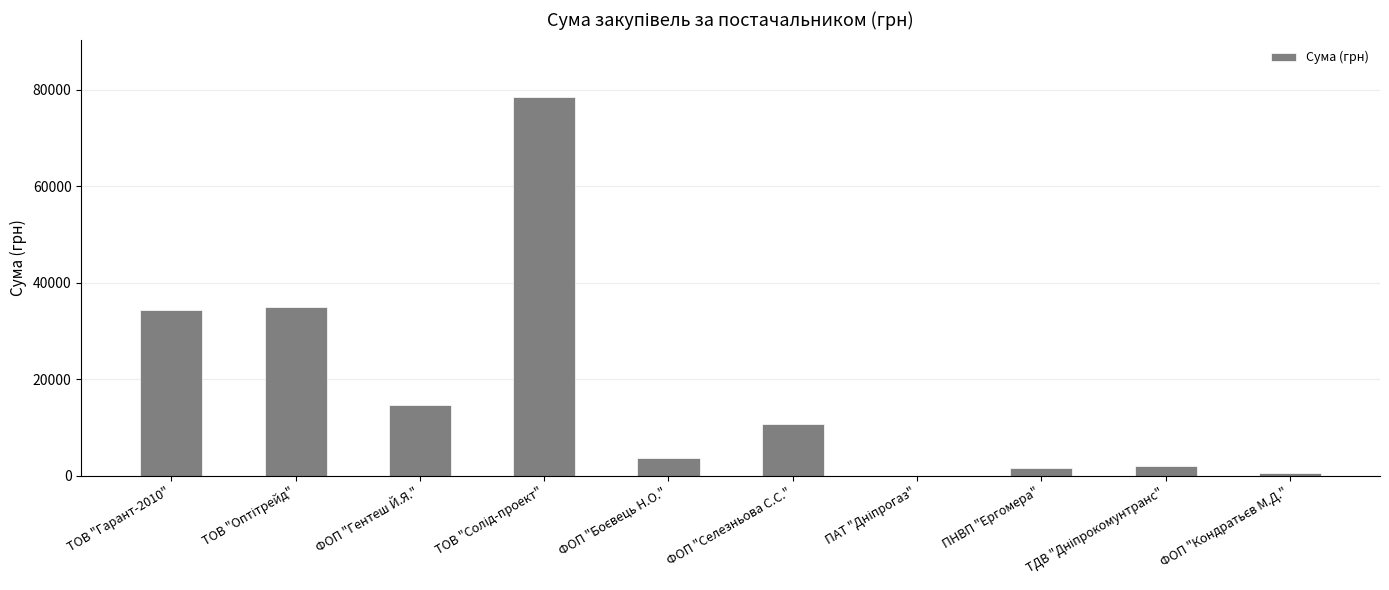

Reading left to right, what are all the values shown in this chart?

34296.0	35033.0	14753.0	78600.0	3730.0	10800.0	85.0	1596.0	2056.2	717.0